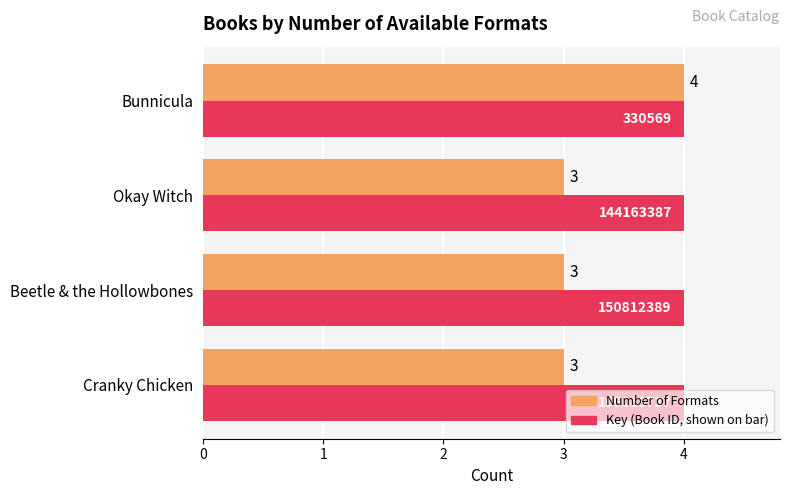

At which category is the sum across all series the highest?

Bunnicula